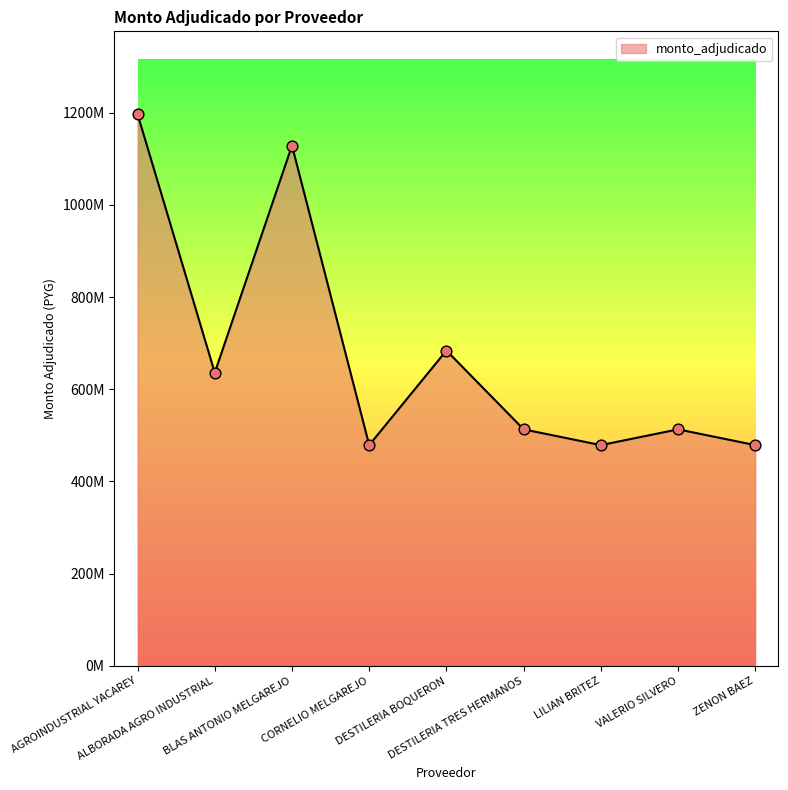

What is the change in value from BLAS ANTONIO MELGAREJO to VALERIO SILVERO?

-615600000